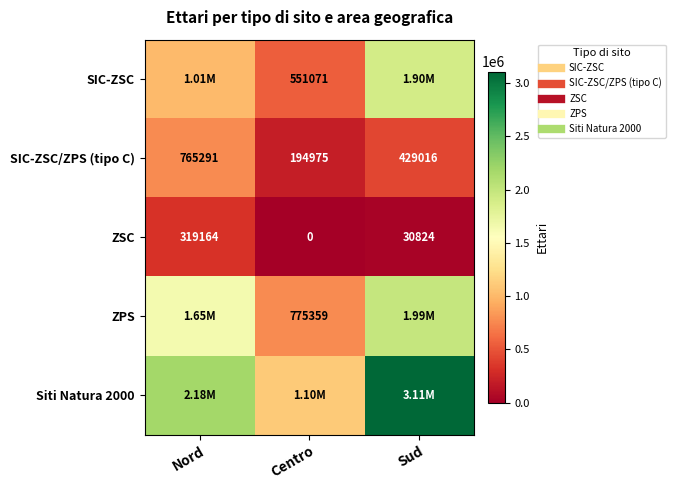

Rank the series at Sud from highest to lowest value.

Siti Natura 2000, ZPS, SIC-ZSC, SIC-ZSC/ZPS (tipo C), ZSC